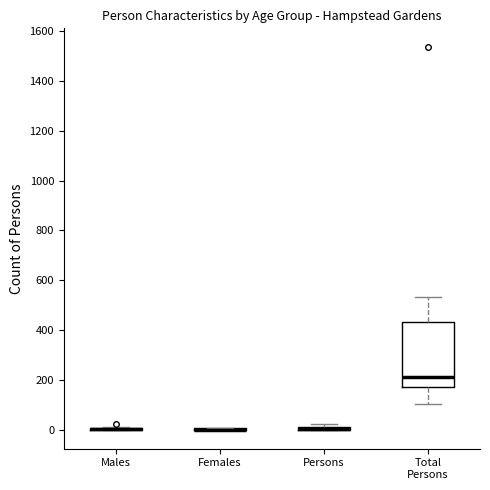

Comparing the boxes themselves (not the whiskers), which one is the tallest?

Total Persons